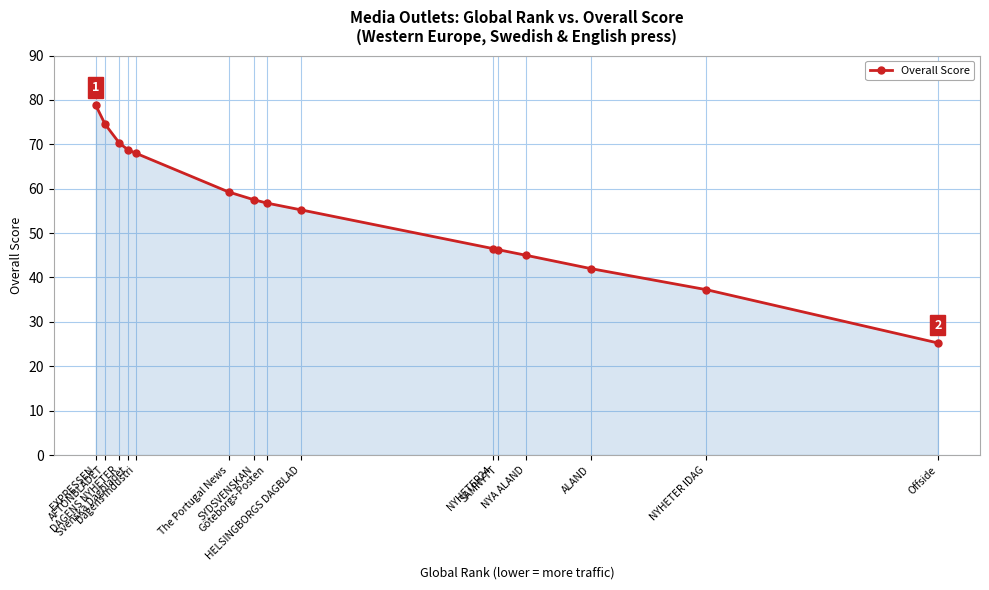

What is the value of the 13th point from the left?

42.0